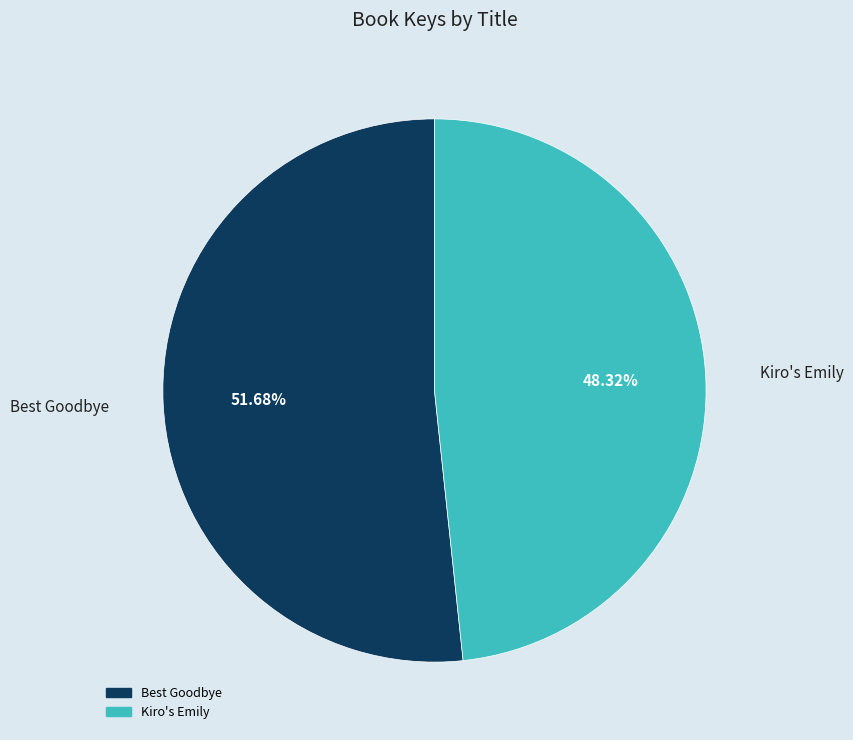

What percentage is the Best Goodbye slice, to the nearest percent?

52%